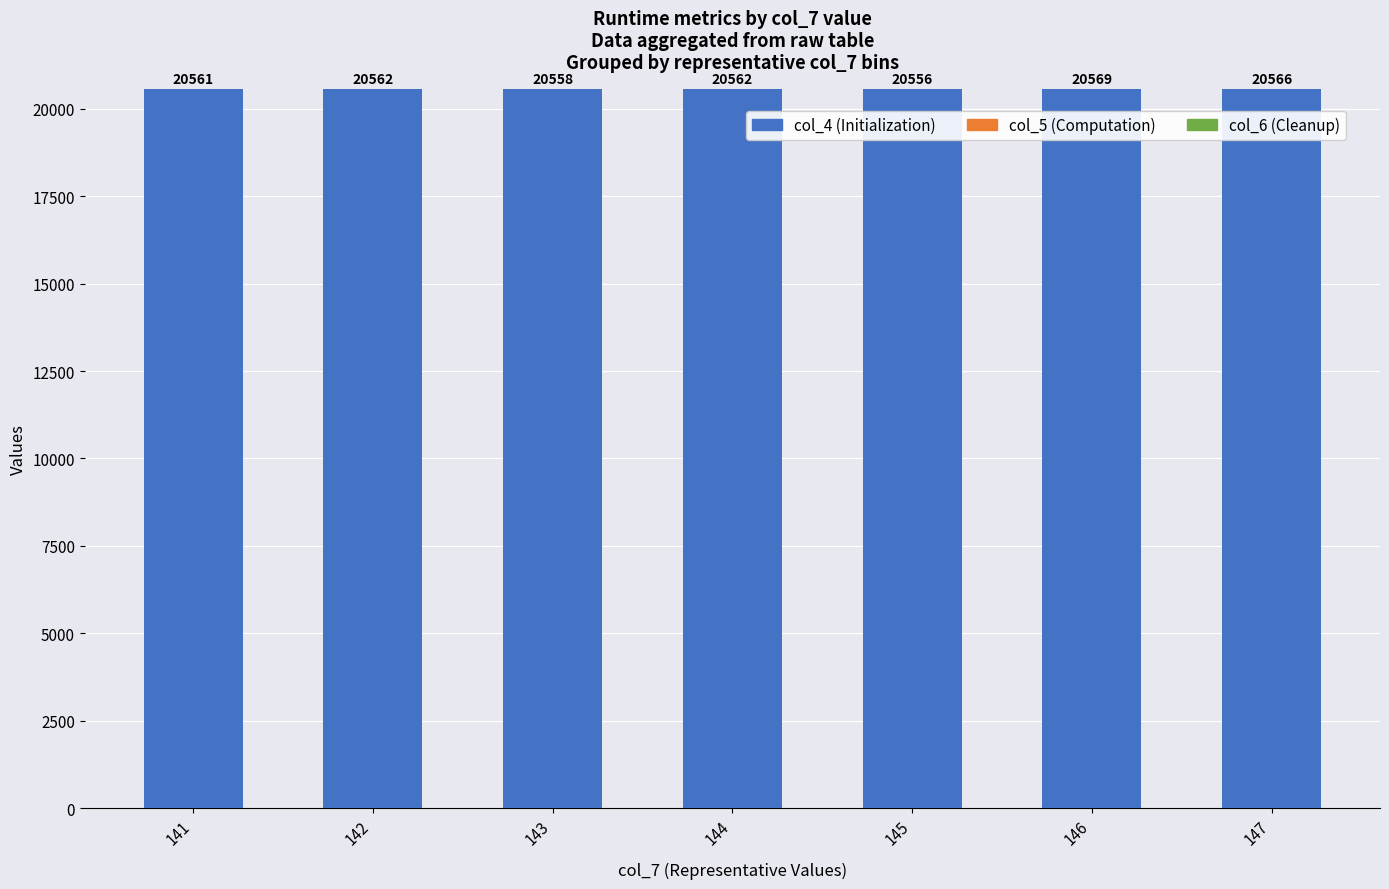

How many data points does each series have?

7